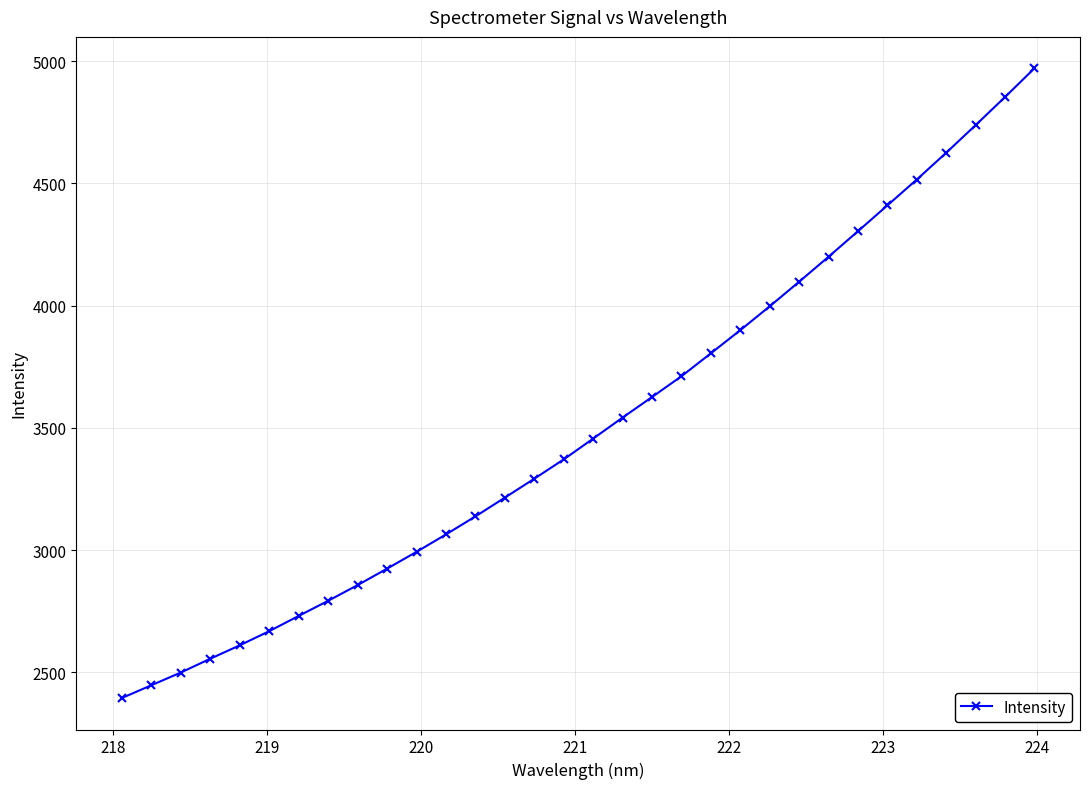

True or false: there are more than 1 points higher than both neighbors.

False